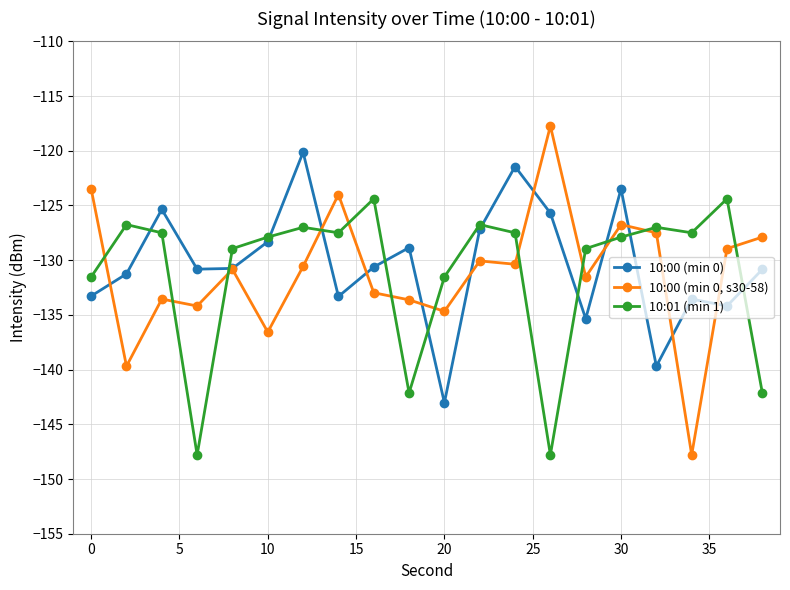

Which series has the largest range (max minus min)?

10:00 (min 0, s30-58)